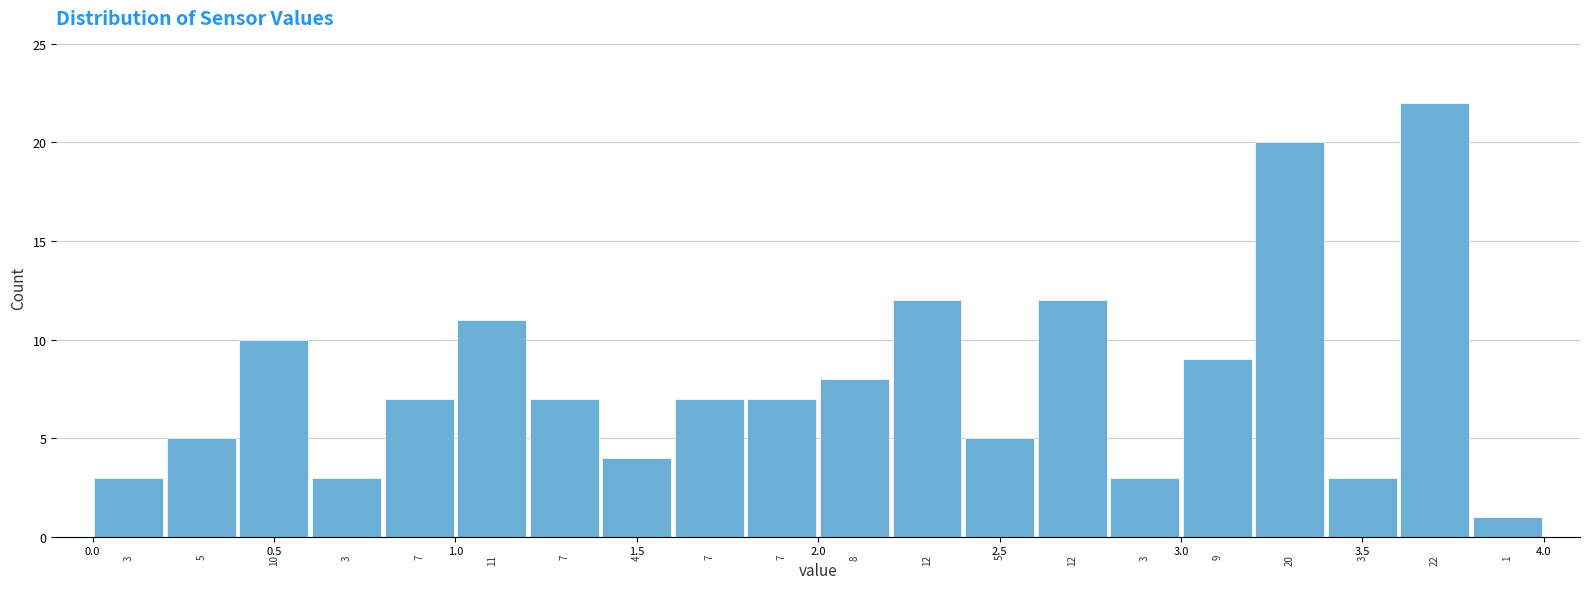

Reading left to right, transcribe this chart: for each bar, give the range it covers on the x-axis and its height.

0.0 to 0.2: 3
0.2 to 0.4: 5
0.4 to 0.6: 10
0.6 to 0.8: 3
0.8 to 1.0: 7
1.0 to 1.2: 11
1.2 to 1.4: 7
1.4 to 1.6: 4
1.6 to 1.8: 7
1.8 to 2.0: 7
2.0 to 2.2: 8
2.2 to 2.4: 12
2.4 to 2.6: 5
2.6 to 2.8: 12
2.8 to 3.0: 3
3.0 to 3.2: 9
3.2 to 3.4: 20
3.4 to 3.6: 3
3.6 to 3.8: 22
3.8 to 4.0: 1